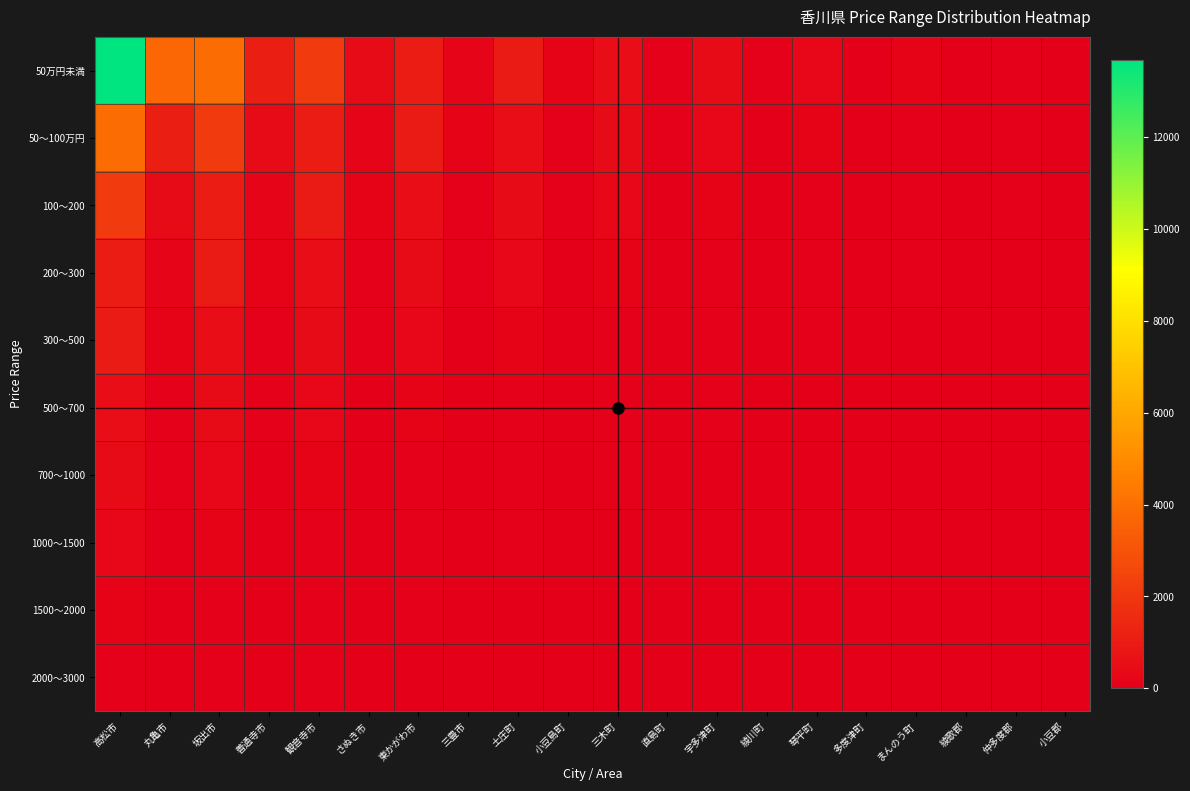

Reading left to right, what are all the values shown in this chart?

50万円未満: 高松市=13680	丸亀市=3727	坂出市=3950	善通寺市=1089	観音寺市=2103	さぬき市=402	東かがわ市=1061	三豊市=205	土庄町=969	小豆島町=147	三木町=494	直島町=69	宇多津町=409	綾川町=65	琴平町=287	多度津町=37	まんのう町=119	綾歌郡=12	仲多度郡=101	小豆郡=13
50～100万円: 高松市=3950	丸亀市=1089	坂出市=2103	善通寺市=402	観音寺市=1061	さぬき市=205	東かがわ市=969	三豊市=147	土庄町=494	小豆島町=69	三木町=409	直島町=65	宇多津町=287	綾川町=37	琴平町=119	多度津町=12	まんのう町=101	綾歌郡=13	仲多度郡=105	小豆郡=16
100～200: 高松市=2103	丸亀市=402	坂出市=1061	善通寺市=205	観音寺市=969	さぬき市=147	東かがわ市=494	三豊市=69	土庄町=409	小豆島町=65	三木町=287	直島町=37	宇多津町=119	綾川町=12	琴平町=101	多度津町=13	まんのう町=105	綾歌郡=16	仲多度郡=87	小豆郡=10
200～300: 高松市=1061	丸亀市=205	坂出市=969	善通寺市=147	観音寺市=494	さぬき市=69	東かがわ市=409	三豊市=65	土庄町=287	小豆島町=37	三木町=119	直島町=12	宇多津町=101	綾川町=13	琴平町=105	多度津町=16	まんのう町=87	綾歌郡=10	仲多度郡=38	小豆郡=4
300～500: 高松市=969	丸亀市=147	坂出市=494	善通寺市=69	観音寺市=409	さぬき市=65	東かがわ市=287	三豊市=37	土庄町=119	小豆島町=12	三木町=101	直島町=13	宇多津町=105	綾川町=16	琴平町=87	多度津町=10	まんのう町=38	綾歌郡=4	仲多度郡=6	小豆郡=0
500～700: 高松市=494	丸亀市=69	坂出市=409	善通寺市=65	観音寺市=287	さぬき市=37	東かがわ市=119	三豊市=12	土庄町=101	小豆島町=13	三木町=105	直島町=16	宇多津町=87	綾川町=10	琴平町=38	多度津町=4	まんのう町=6	綾歌郡=0	仲多度郡=9	小豆郡=0
700～1000: 高松市=409	丸亀市=65	坂出市=287	善通寺市=37	観音寺市=119	さぬき市=12	東かがわ市=101	三豊市=13	土庄町=105	小豆島町=16	三木町=87	直島町=10	宇多津町=38	綾川町=4	琴平町=6	多度津町=0	まんのう町=9	綾歌郡=0	仲多度郡=38	小豆郡=4
1000～1500: 高松市=287	丸亀市=37	坂出市=119	善通寺市=12	観音寺市=101	さぬき市=13	東かがわ市=105	三豊市=16	土庄町=87	小豆島町=10	三木町=38	直島町=4	宇多津町=6	綾川町=0	琴平町=9	多度津町=0	まんのう町=38	綾歌郡=4	仲多度郡=6	小豆郡=0
1500～2000: 高松市=119	丸亀市=12	坂出市=101	善通寺市=13	観音寺市=105	さぬき市=16	東かがわ市=87	三豊市=10	土庄町=38	小豆島町=4	三木町=6	直島町=0	宇多津町=9	綾川町=0	琴平町=38	多度津町=4	まんのう町=6	綾歌郡=0	仲多度郡=9	小豆郡=0
2000～3000: 高松市=101	丸亀市=13	坂出市=105	善通寺市=16	観音寺市=87	さぬき市=10	東かがわ市=38	三豊市=4	土庄町=6	小豆島町=0	三木町=9	直島町=0	宇多津町=38	綾川町=4	琴平町=6	多度津町=0	まんのう町=9	綾歌郡=0	仲多度郡=6	小豆郡=0